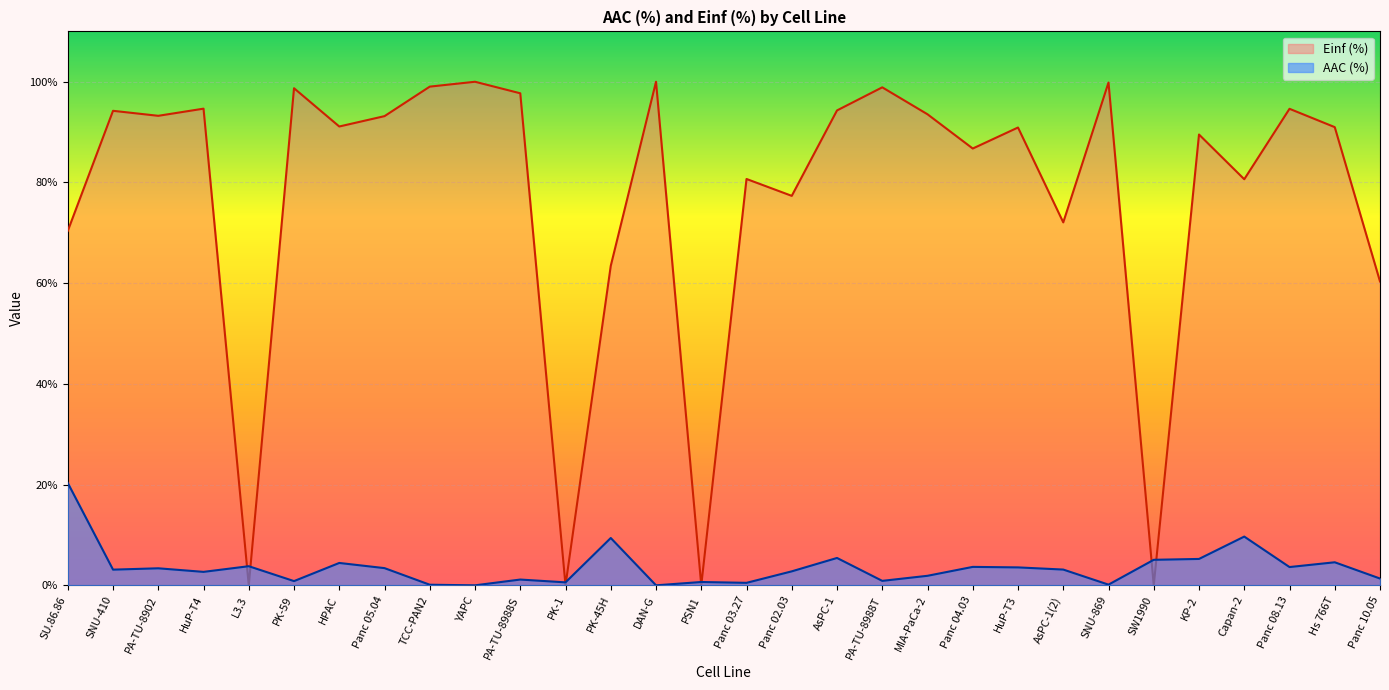

List the series in order of their overall mean, lowest first.

AAC (%), Einf (%)